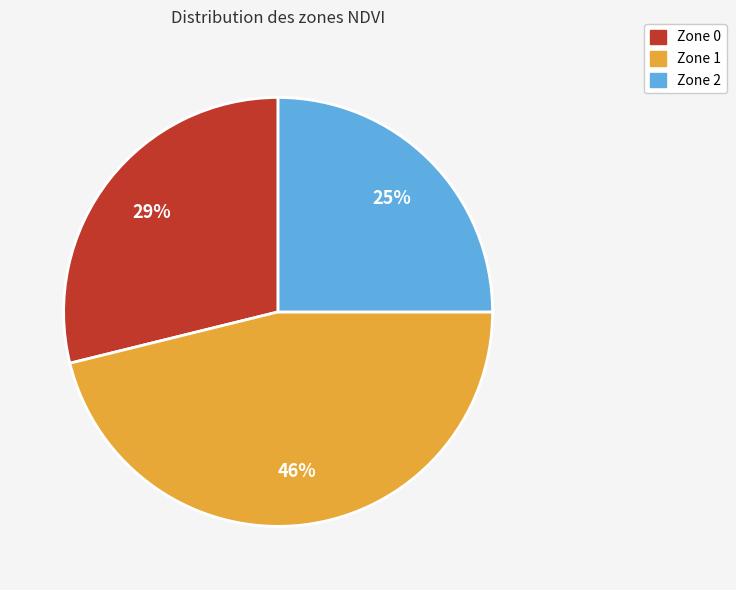

To the nearest percent, what is the difference between the Zone 2 and Zone 1 slice percentages?

21%